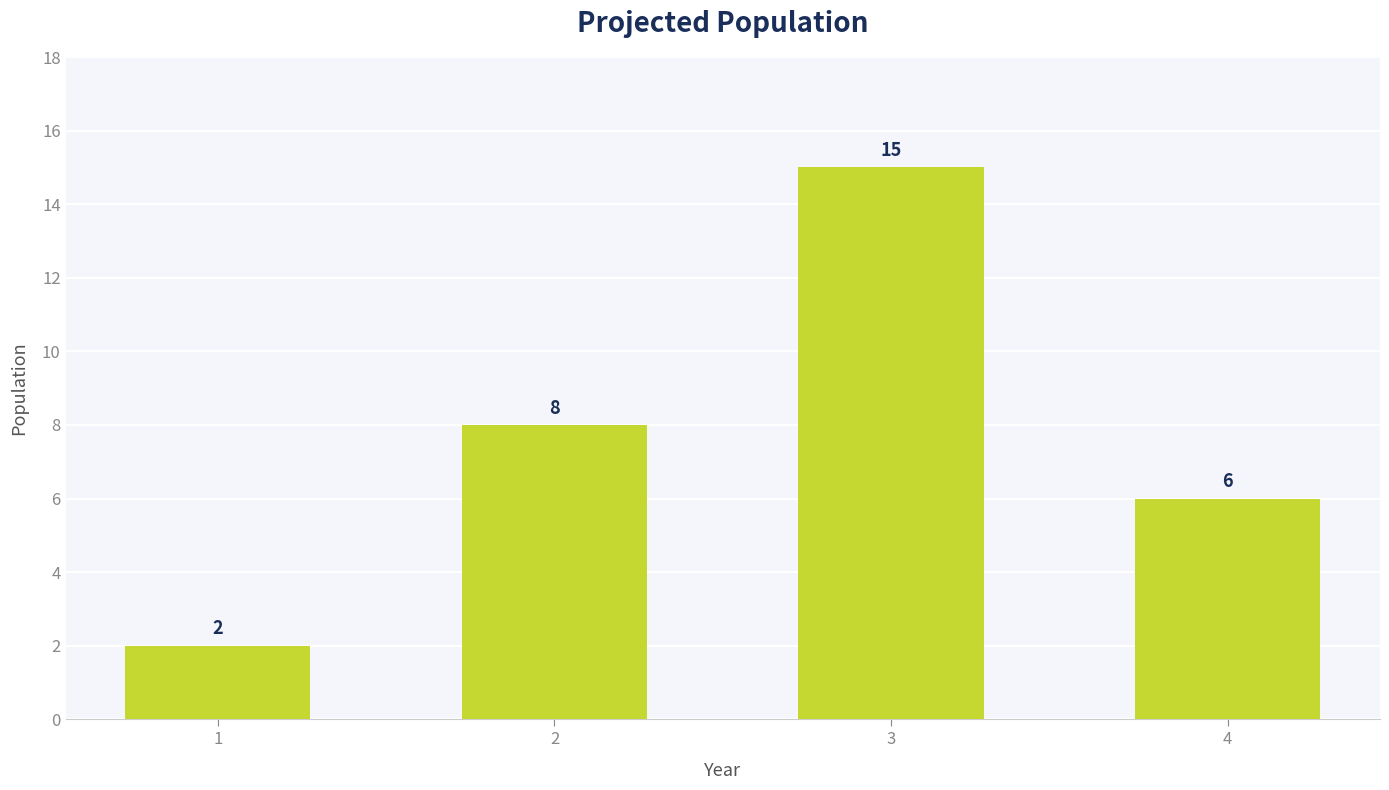

List the labels in order of value, largest first.

3, 2, 4, 1